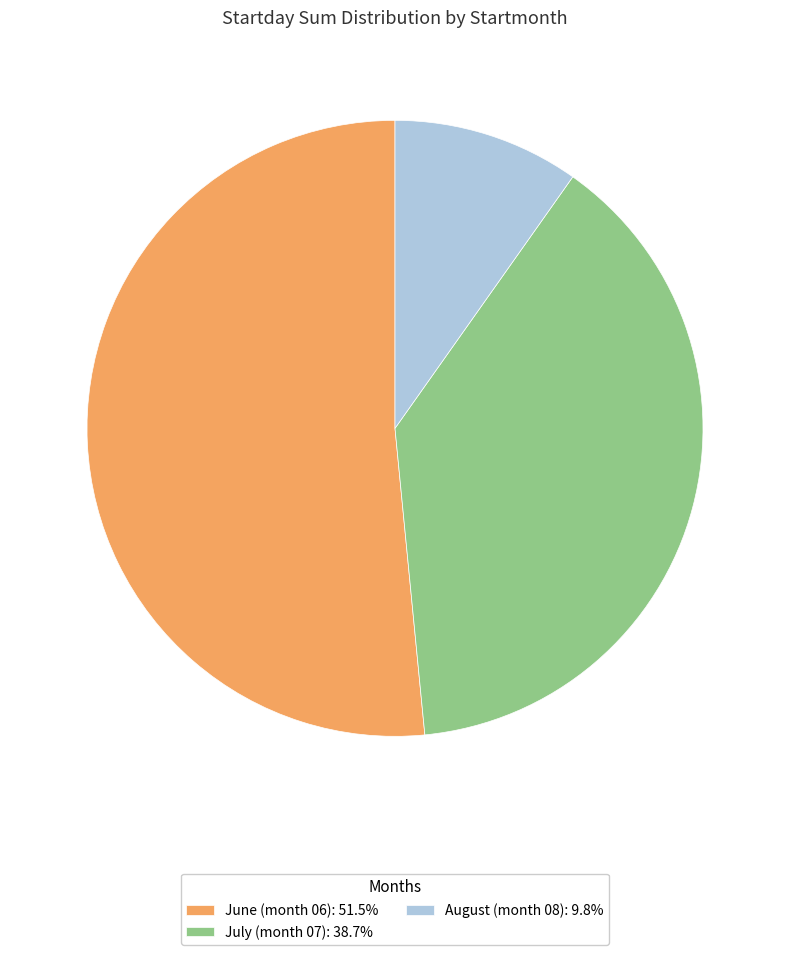

Do July (month 07): 38.7% and August (month 08): 9.8% together represent more than half of the pie?

No